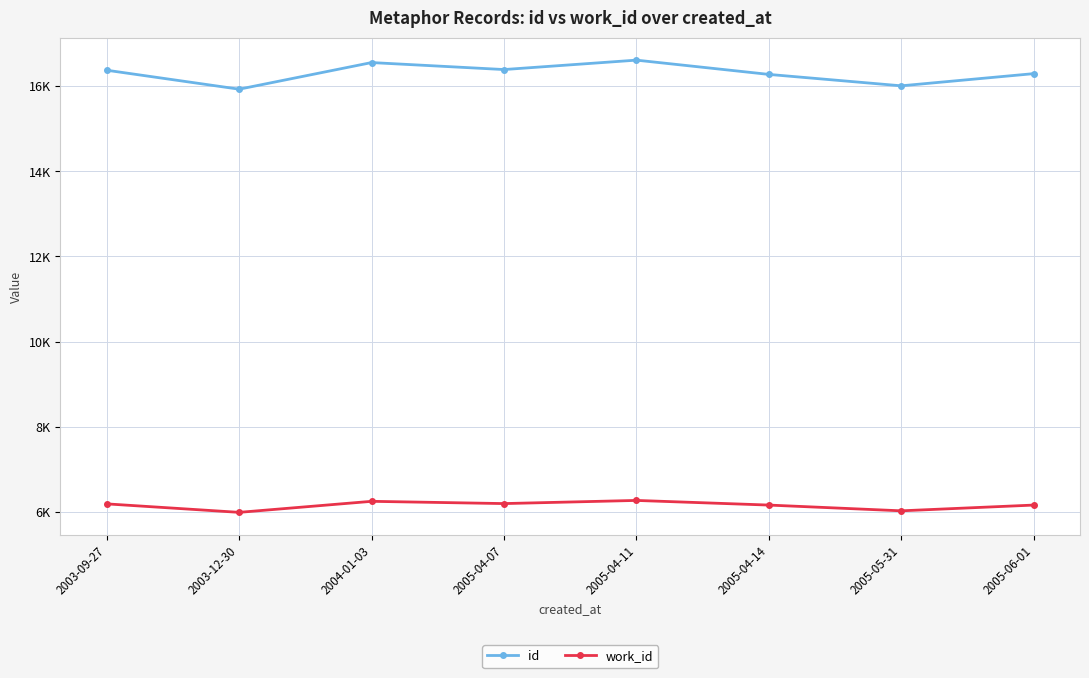

Does the chart display data point markers on the line(s)?

Yes